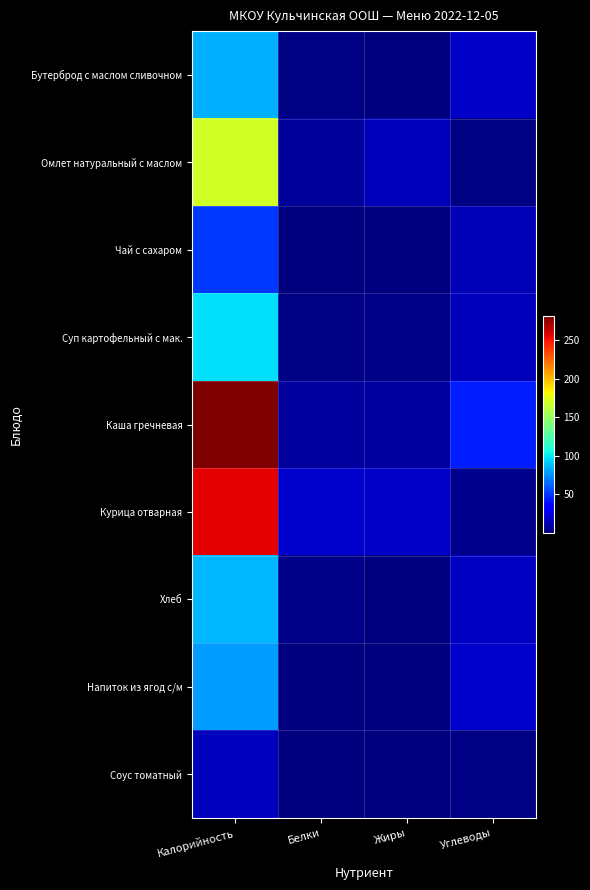

Which series has the largest range (max minus min)?

Каша гречневая